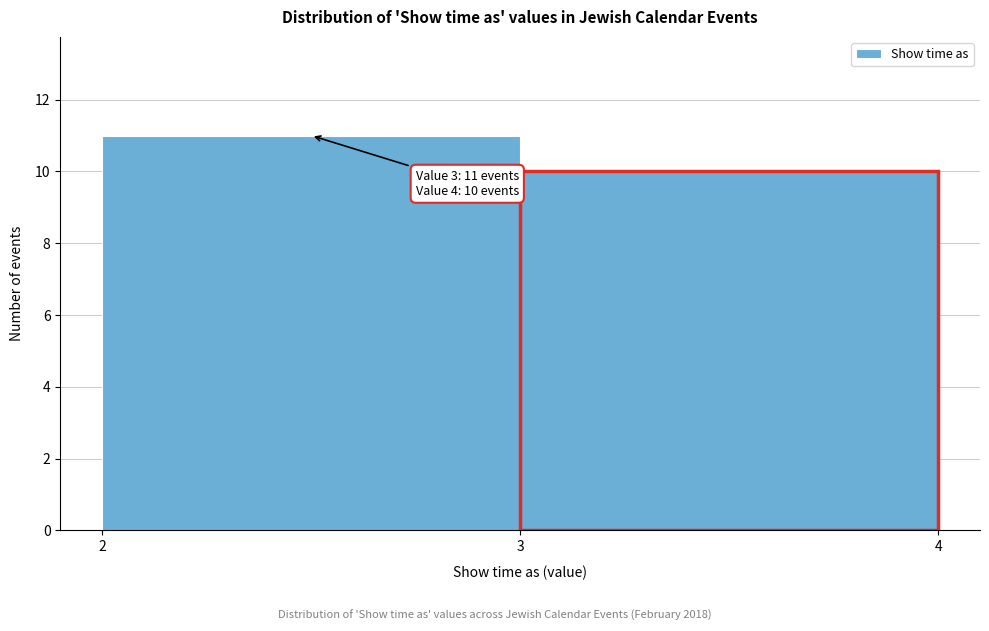

Reading left to right, what are all the values shown in this chart?

2=11	3=10